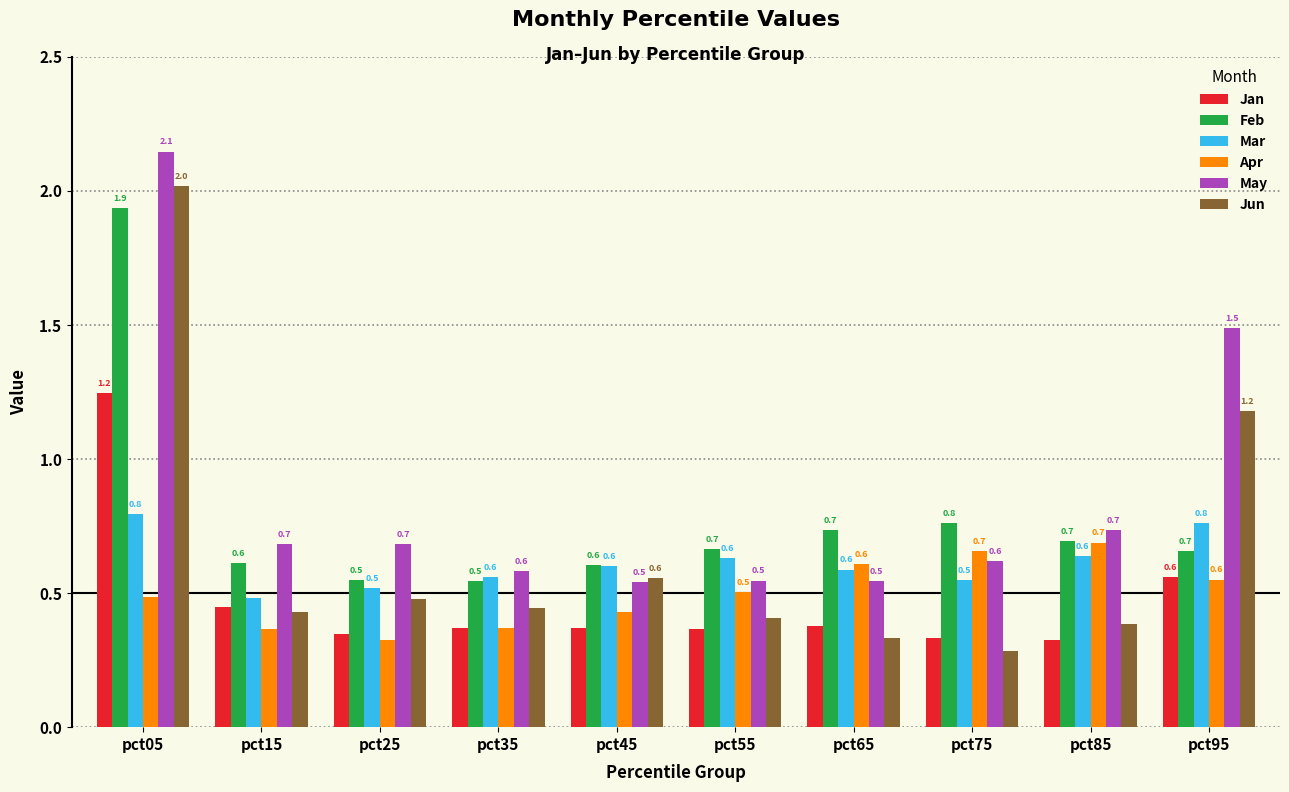

How many bars are there in total?

60